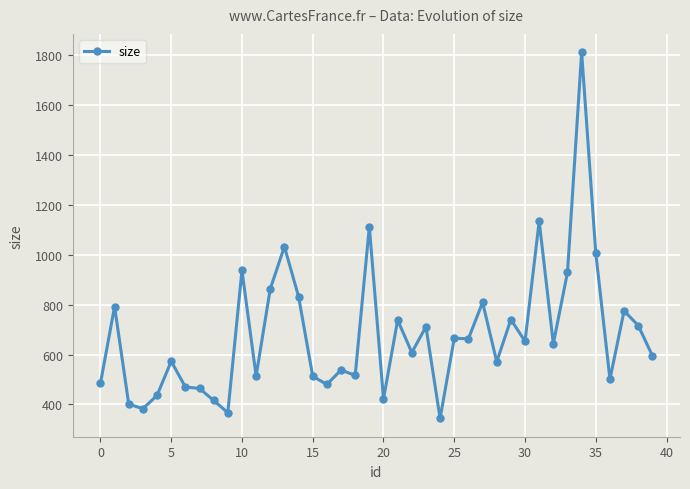

What is the value of the 20th point from the left?

1112